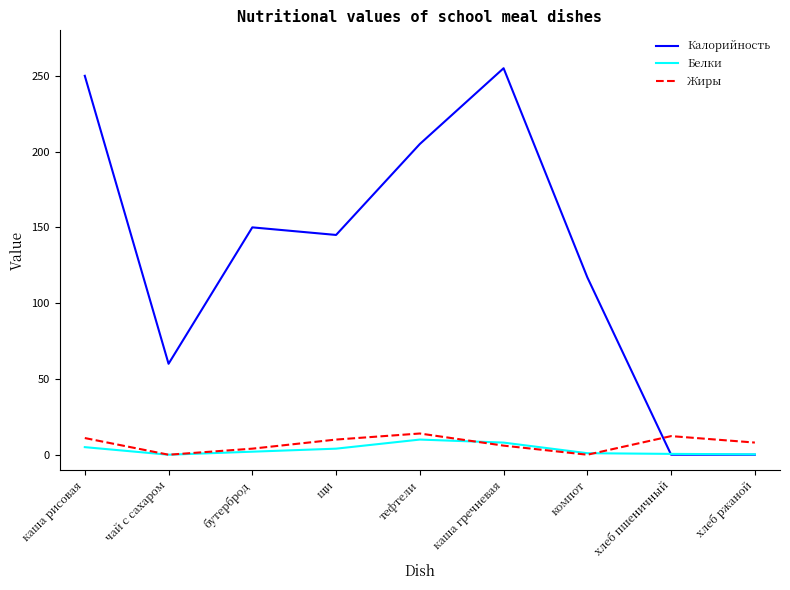

Is it true that Калорийность equals 250.0 at каша рисовая?

True